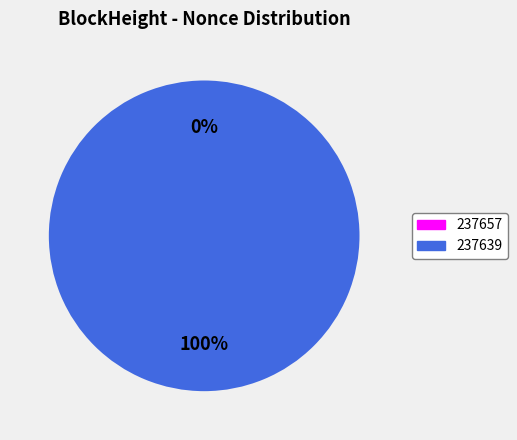

How many segments does this pie chart have?

2